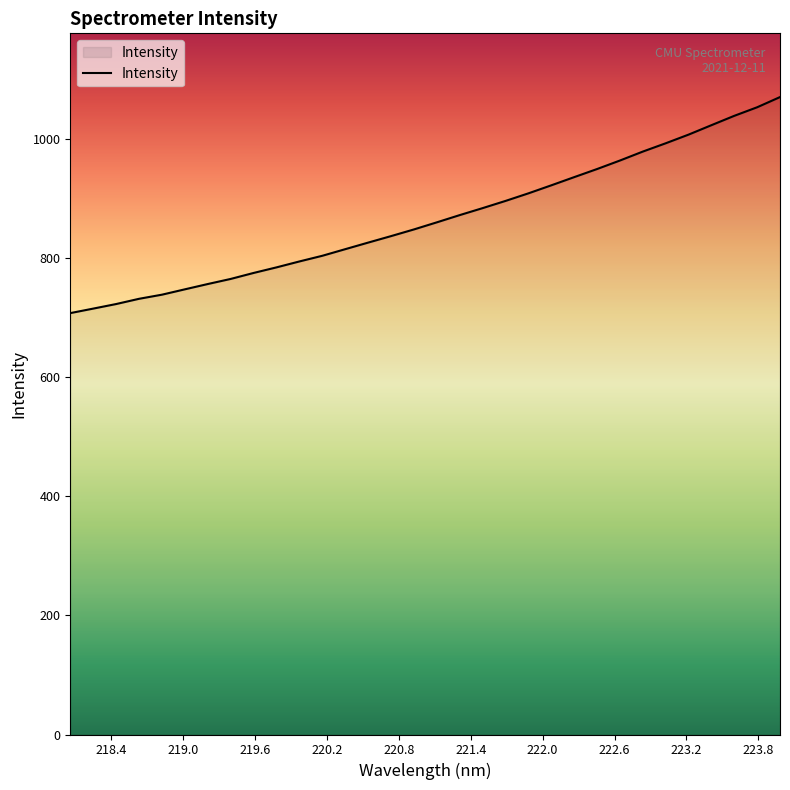

What is the minimum value shown in the chart?

707.9